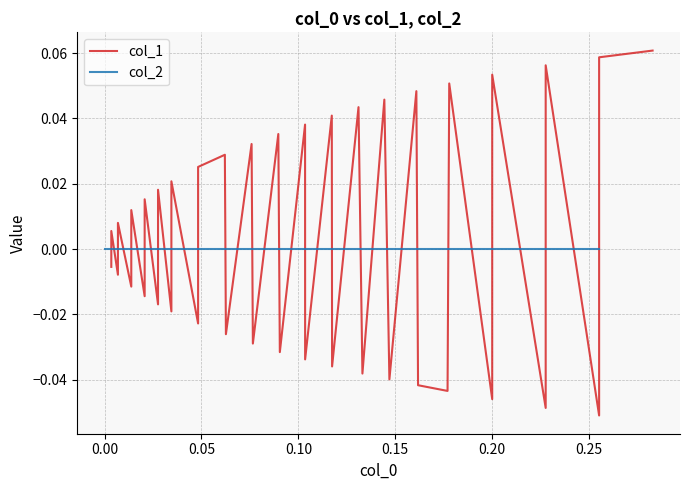

How many categories are shown in the chart?

39